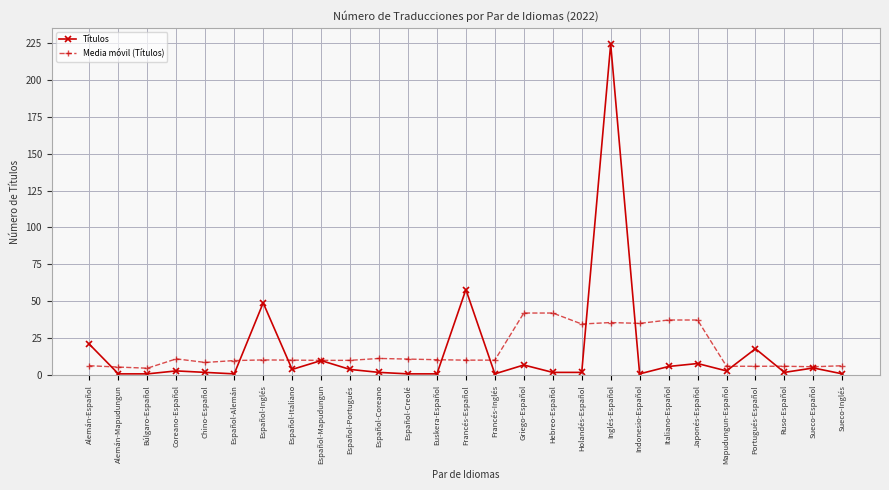

The Media móvil (Títulos) series shows 6.2 at Ruso-Español. True or false?

True